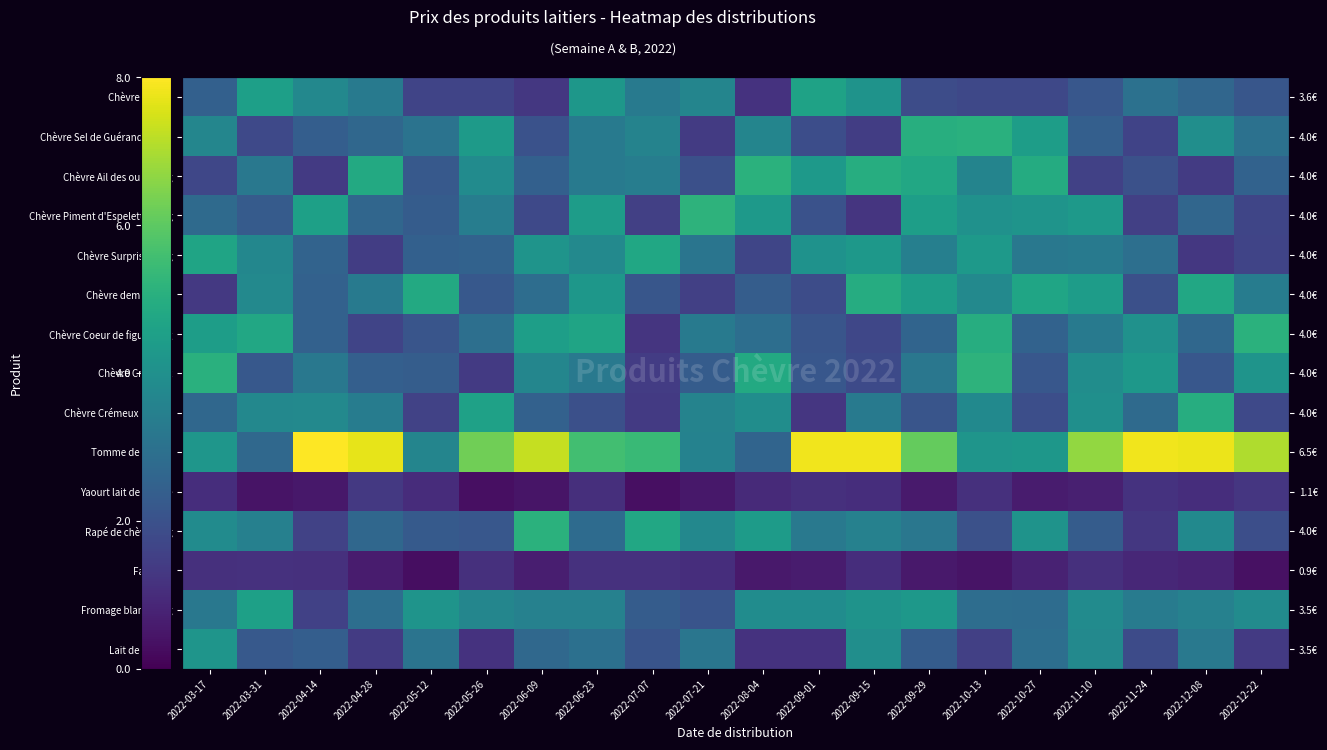

List the labels in order of Chèvre demi-affiné value, smallest first.

2022-03-17, 2022-07-21, 2022-09-01, 2022-11-24, 2022-07-07, 2022-05-26, 2022-08-04, 2022-04-14, 2022-06-09, 2022-04-28, 2022-12-22, 2022-10-13, 2022-03-31, 2022-06-23, 2022-11-10, 2022-09-29, 2022-10-27, 2022-12-08, 2022-05-12, 2022-09-15